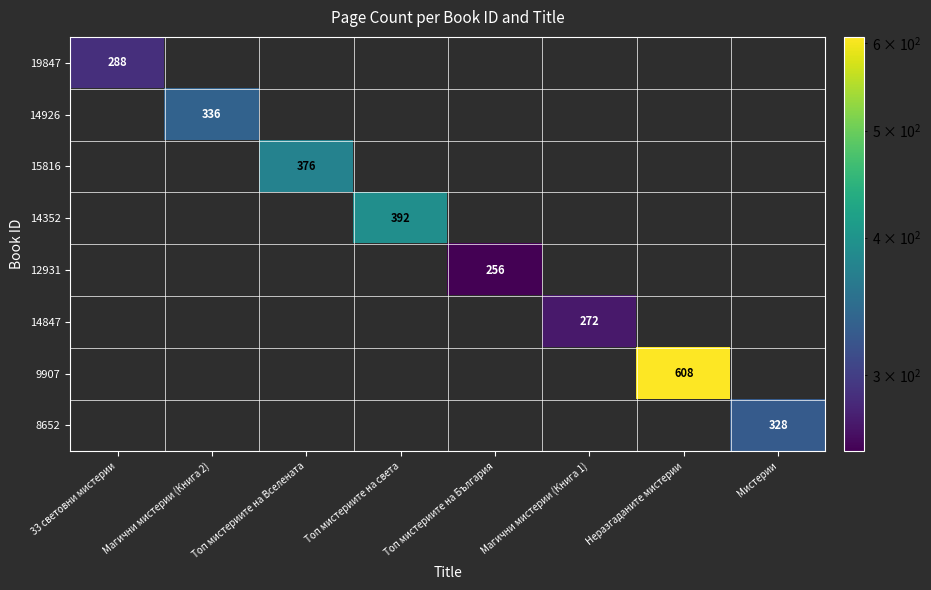

Which category has the highest value across all series?

Неразгаданите мистерии